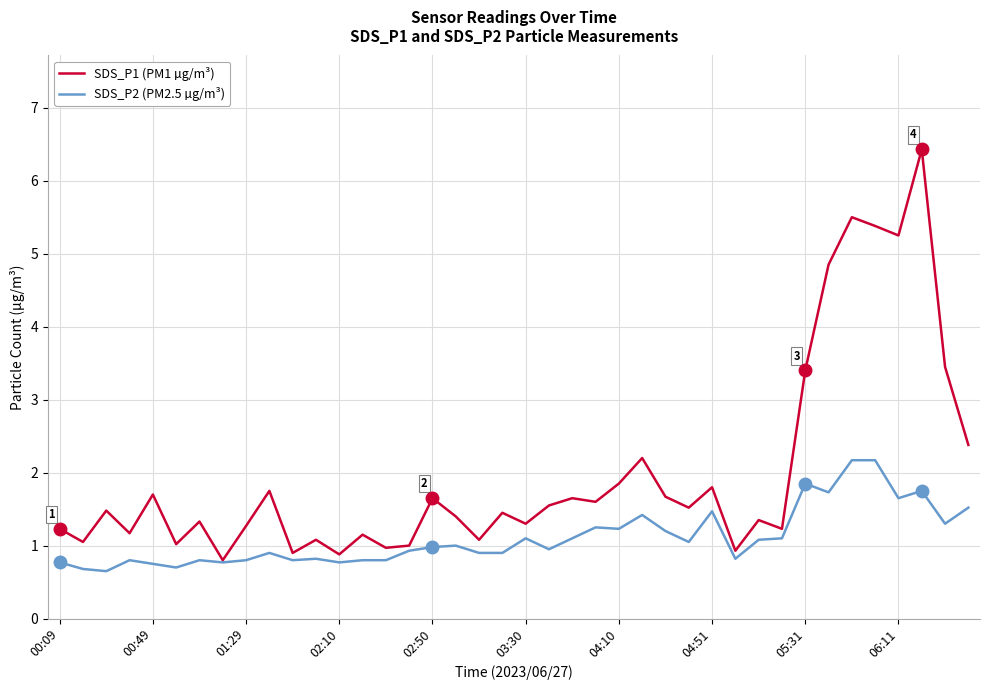

What is the maximum value for SDS_P1 (PM1 µg/m³)?

6.4